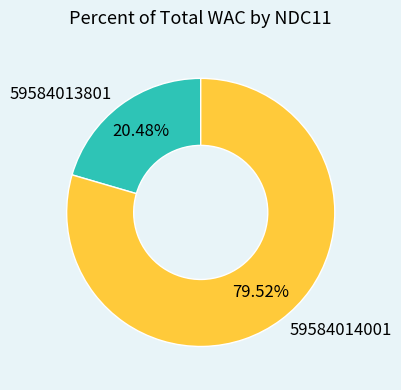

Count the number of slices in the pie.

2